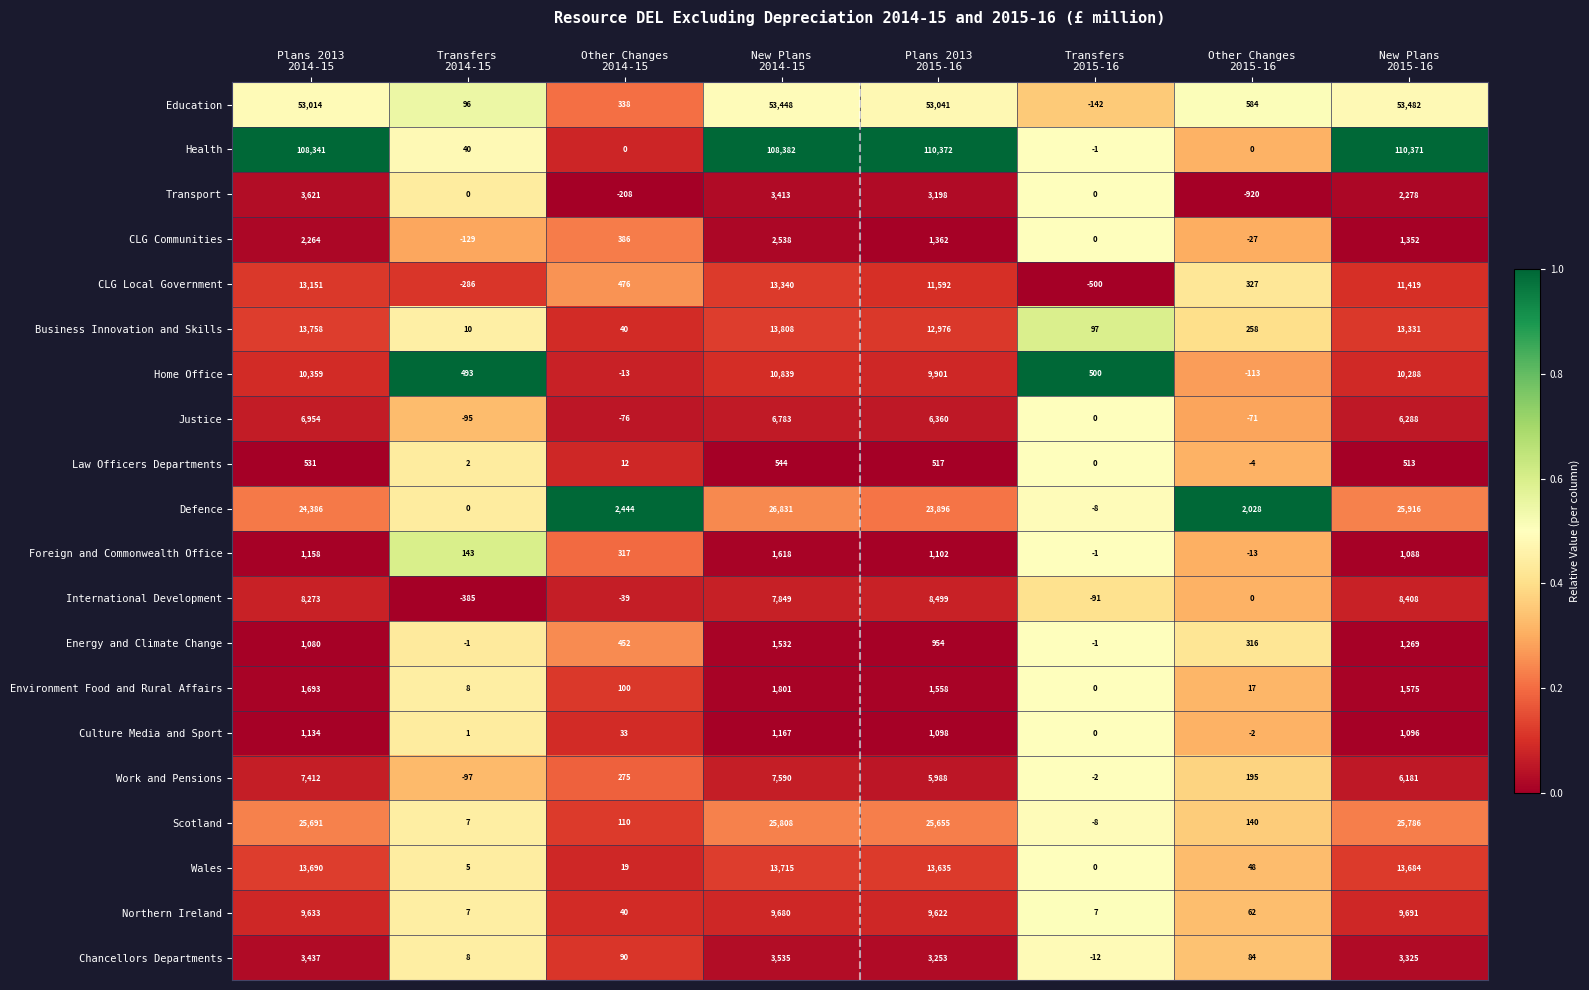

Which series has the widest spread of values?

Health